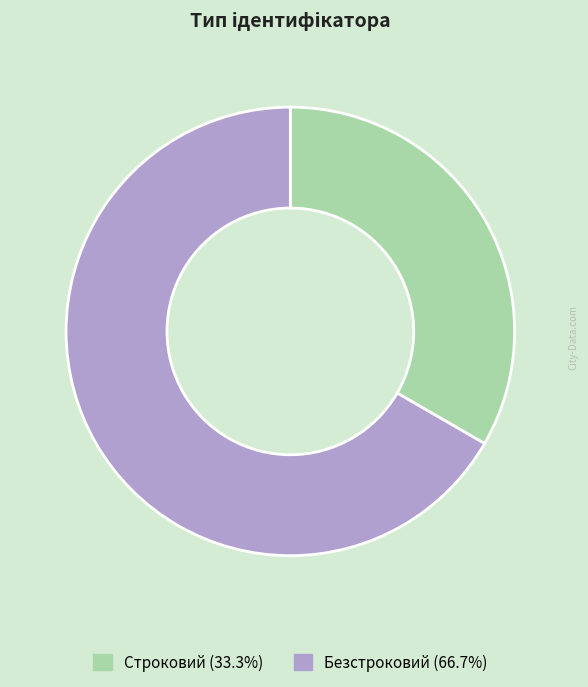

Combined, do Безстроковий and Строковий account for over 50%?

Yes